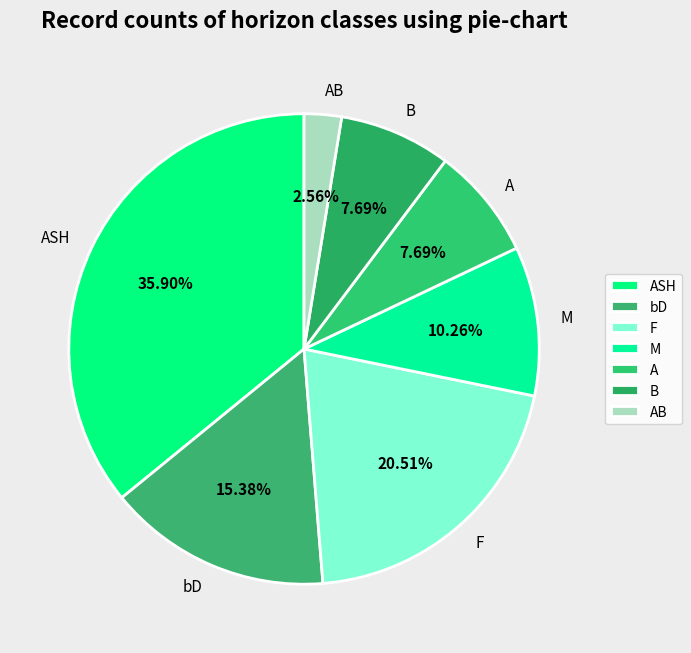

Is it true that M is 10% of the pie?

True